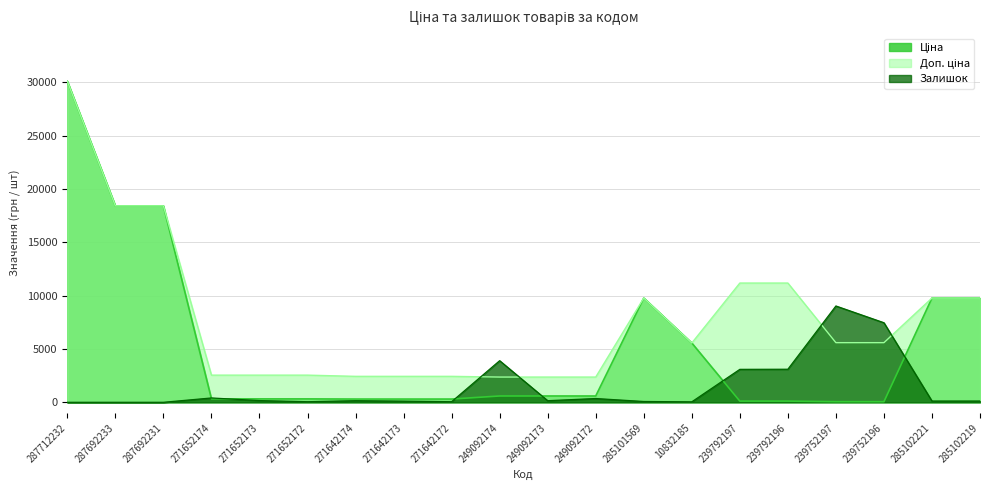

Reading left to right, extract all data points from this chart.

Ціна: 287712232=30102.8	287692233=18420.9	287692231=18420.9	271652174=318.3	271652173=318.3	271652172=318.3	271642174=304.1	271642173=304.1	271642172=304.1	249092174=591.6	249092173=591.6	249092172=591.6	285101569=9775.5	10832185=5560.3	239792197=111.8	239792196=111.8	239752197=55.9	239752196=55.9	285102221=9775.5	285102219=9775.5
Доп. ціна: 287712232=30102.8	287692233=18420.9	287692231=18420.9	271652174=2546.4	271652173=2546.4	271652172=2546.4	271642174=2432.8	271642173=2432.8	271642172=2432.8	249092174=2366.5	249092173=2366.5	249092172=2366.5	285101569=9775.5	10832185=5560.3	239792197=11182.0	239792196=11182.0	239752197=5591.0	239752196=5591.0	285102221=9775.5	285102219=9775.5
Залишок: 287712232=0.0	287692233=0.0	287692231=0.0	271652174=406.1	271652173=160.3	271652172=53.4	271642174=149.6	271642173=106.9	271642172=53.4	249092174=3900.9	249092173=149.6	249092172=352.7	285101569=74.8	10832185=42.7	239792197=3088.7	239792196=3099.3	239752197=9030.8	239752196=7459.8	285102221=117.6	285102219=117.6